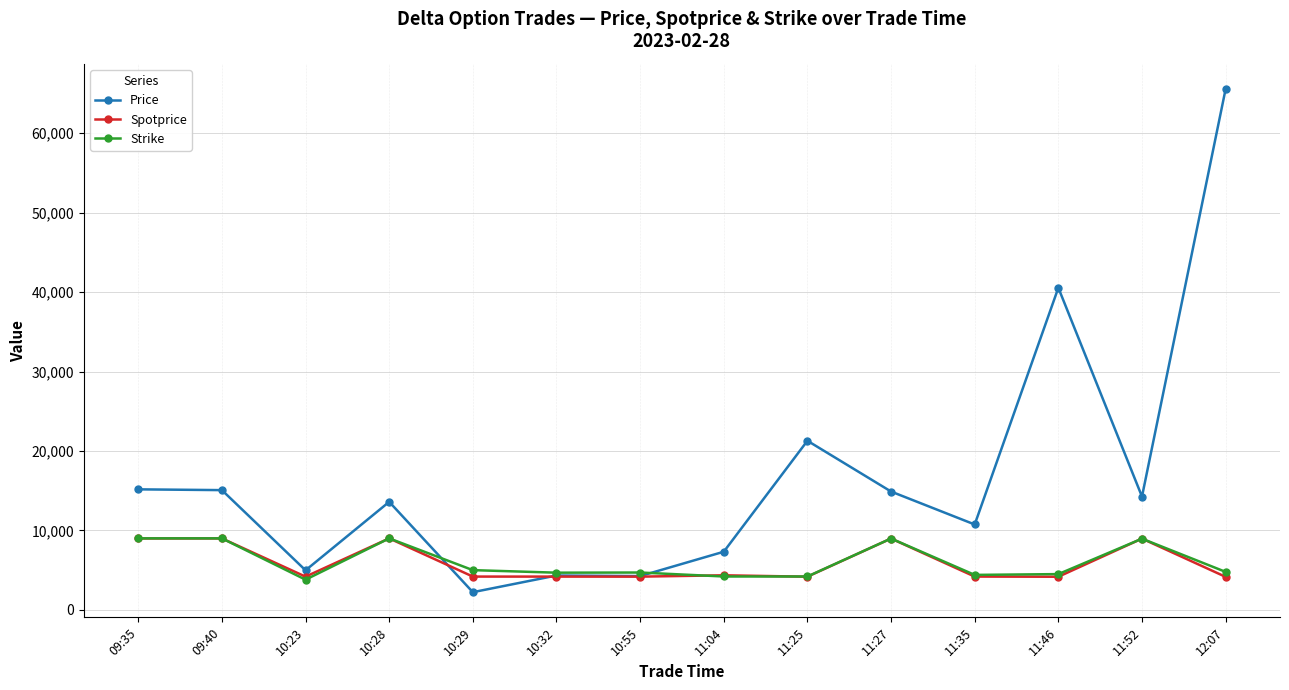

Which series changed the most between 10:29 and 11:52?

Price